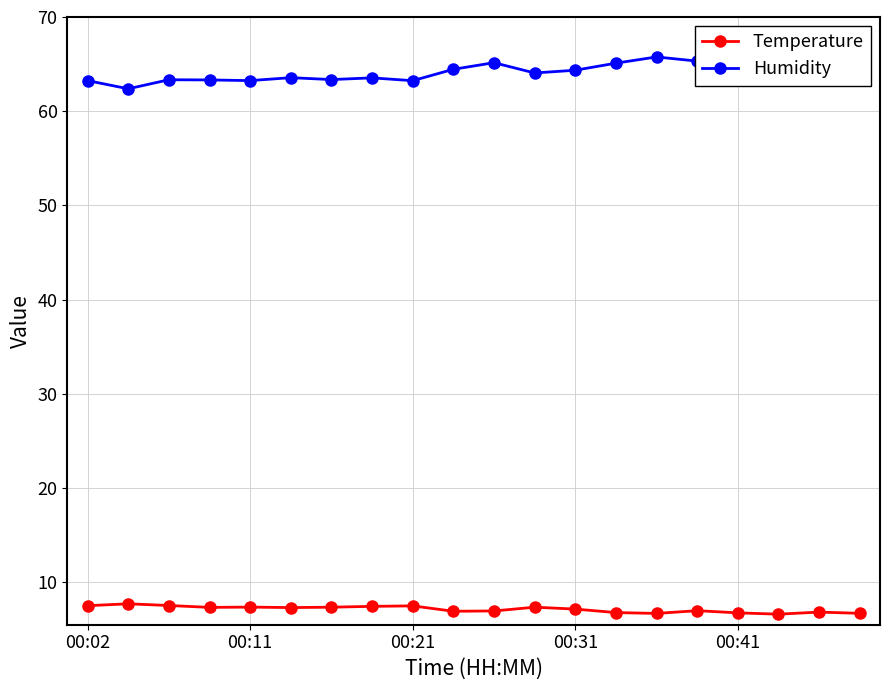

What is the label of the 13th point from the right?

7